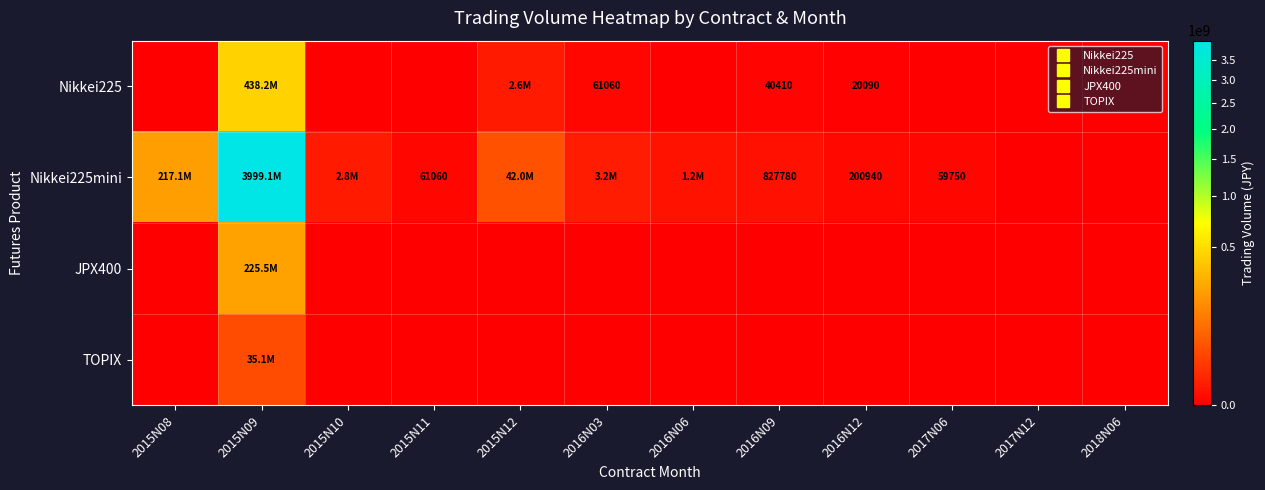

The value of Nikkei225mini at 2015N08 is 85806196. True or false?

False